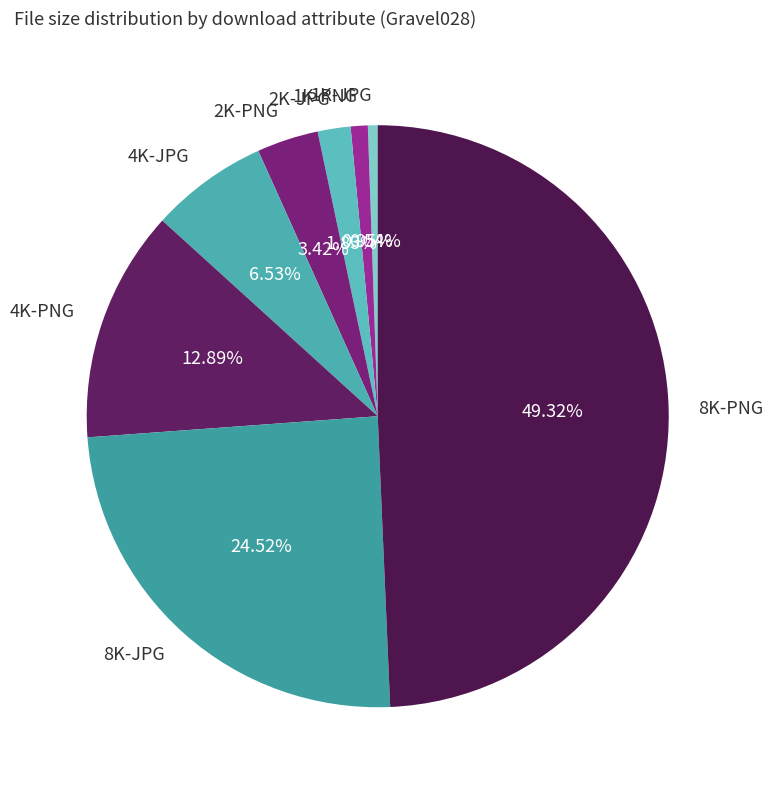

To the nearest percent, what is the average slice percentage?

12%